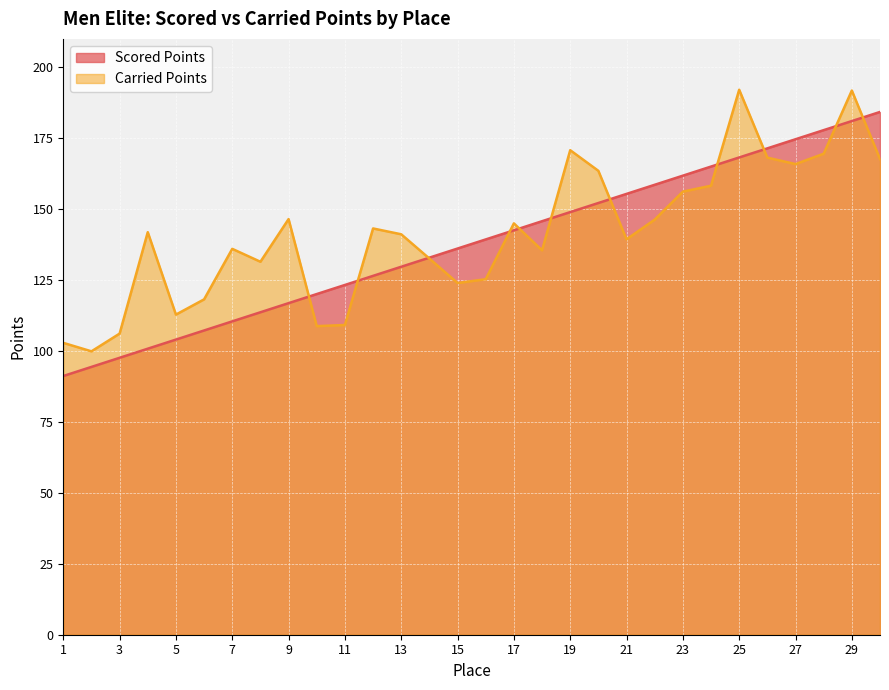

What is the difference between the highest and lowest values at 3?

8.5